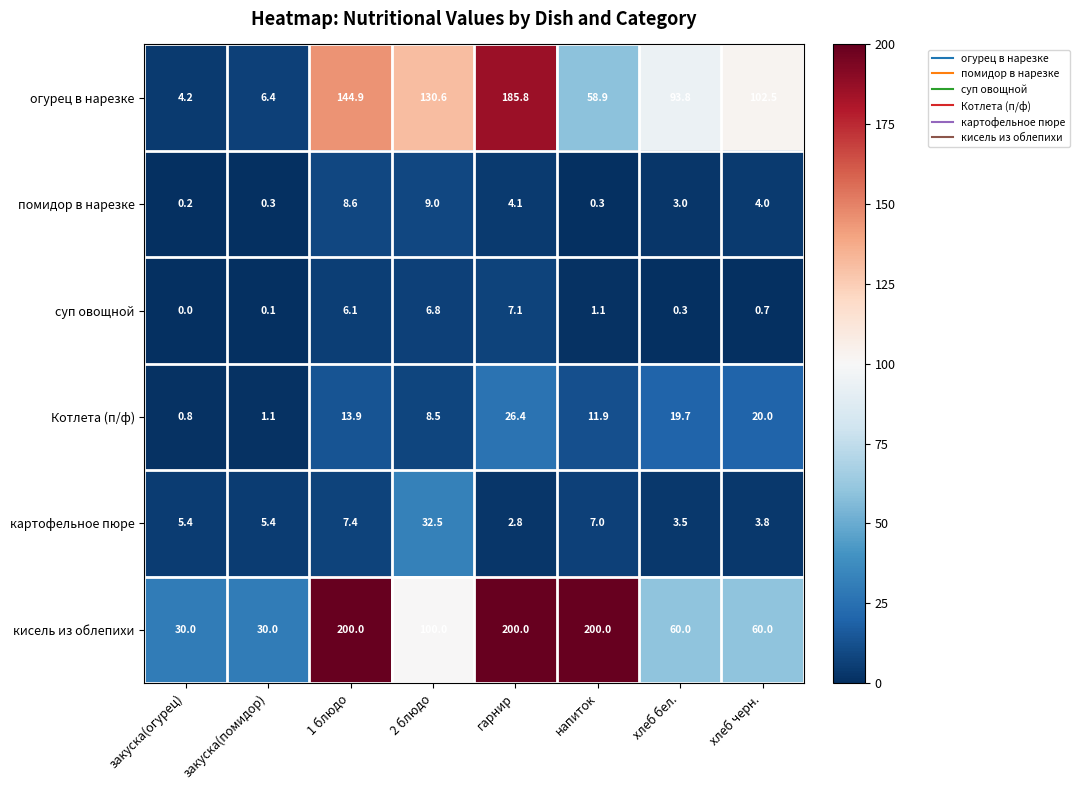

Rank the series at напиток from lowest to highest value.

помидор в нарезке, суп овощной, картофельное пюре, Котлета (п/ф), огурец в нарезке, кисель из облепихи